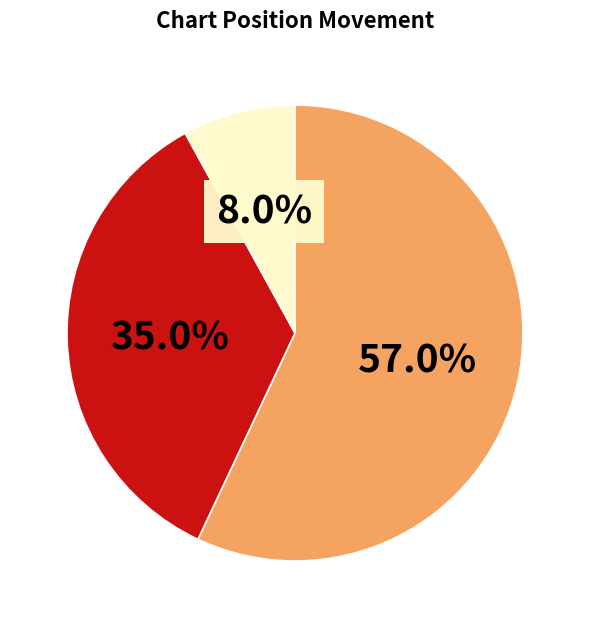

Is there any slice that represents more than half of the pie?

Yes